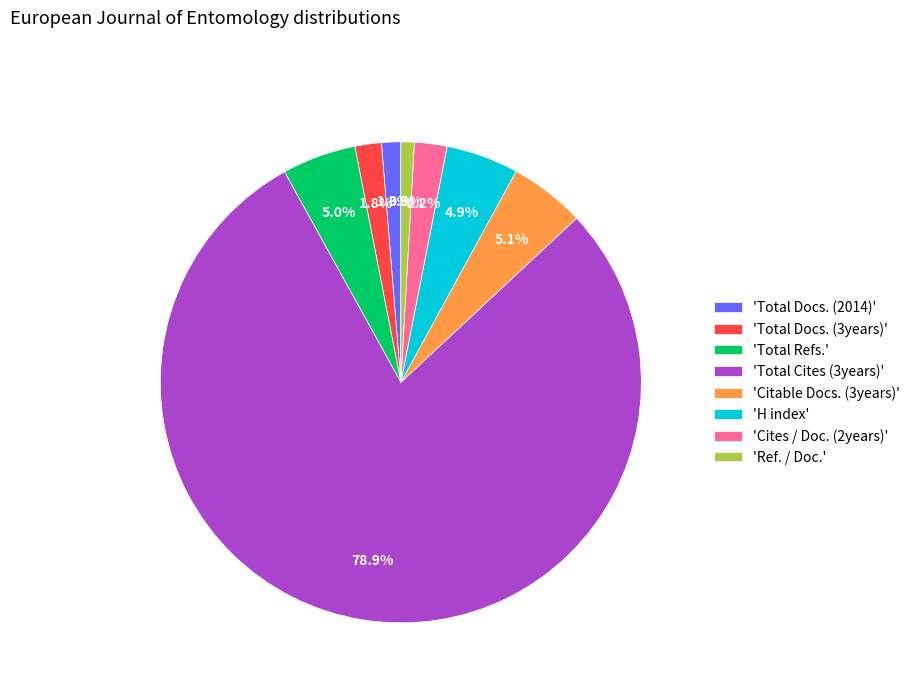

Combined, what portion of the pie is 'Total Docs. (2014)' and 'Total Refs.'?

6.3%